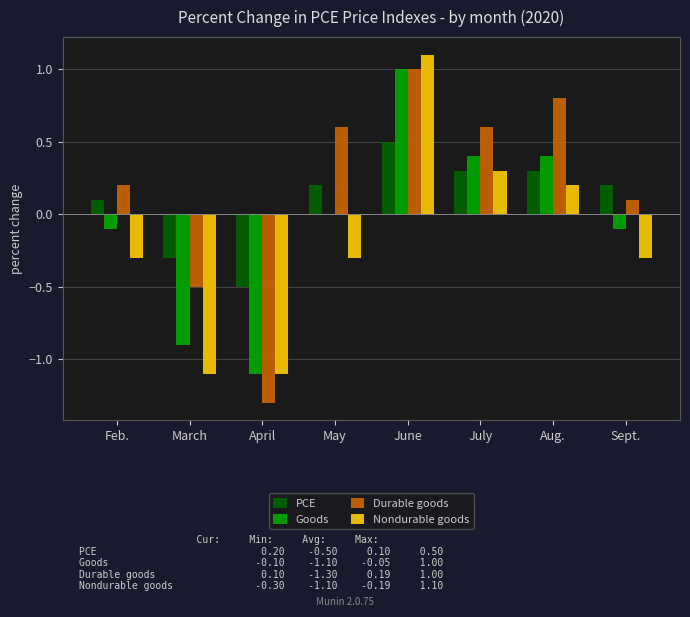

What is the sum of the Goods values at April and July?

-0.7